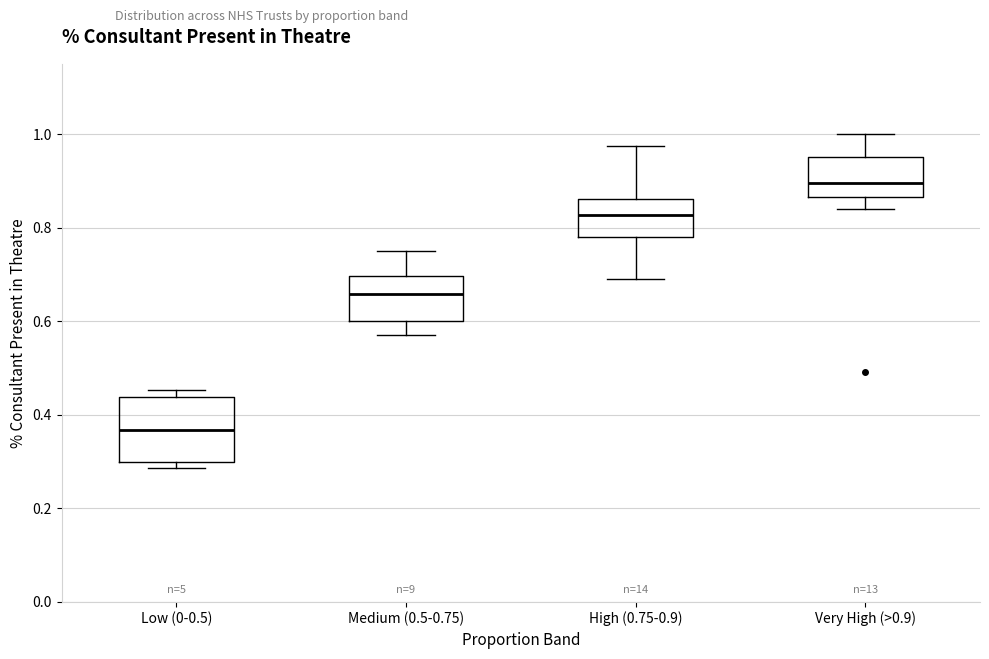

Where does the upper whisker of the box for Very High (>0.9) end on the y-axis? The values are not printed on the chart, so give them approximately, as read against the axis.

1.00